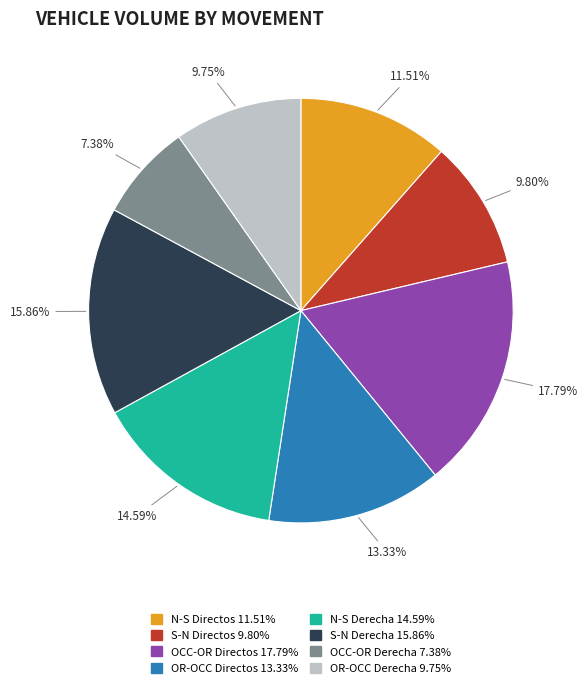

What percentage is the S-N Derecha slice, to the nearest percent?

16%